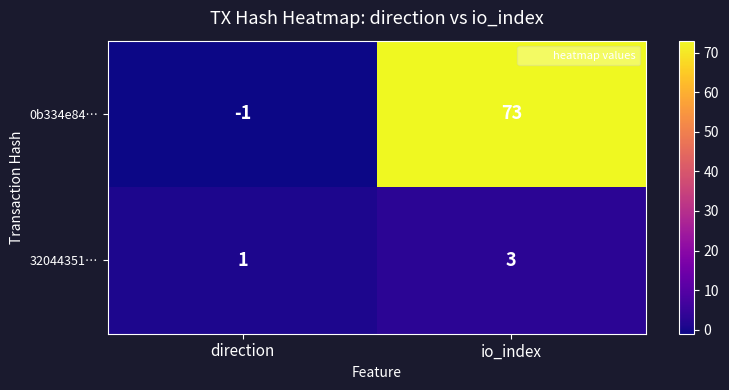

Count the number of data series in this chart.

2